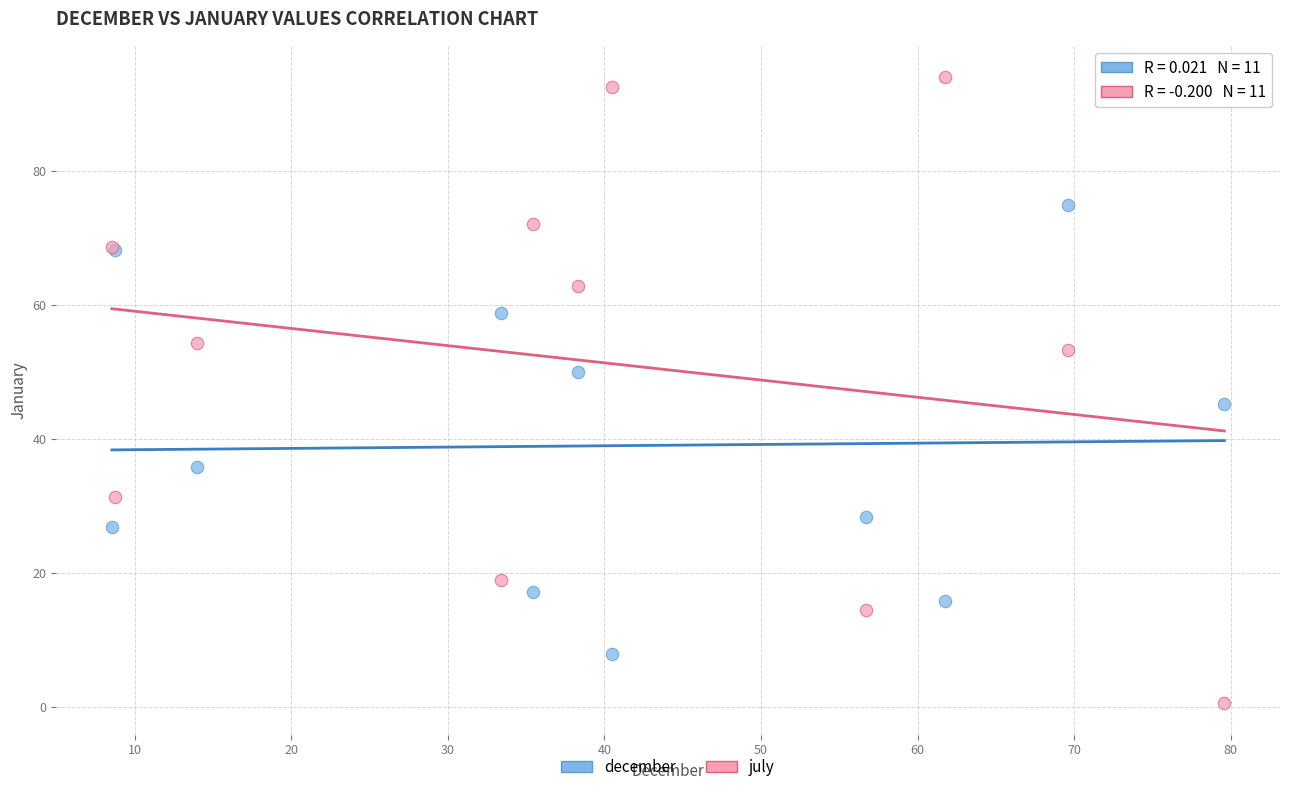

Which series has the largest Y range (max minus min)?

july